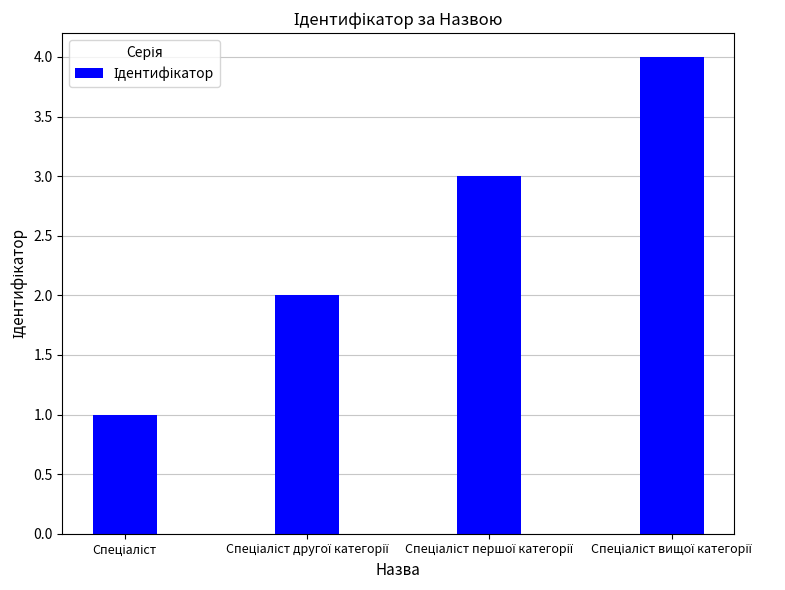

What is the difference between the maximum and minimum values?

3